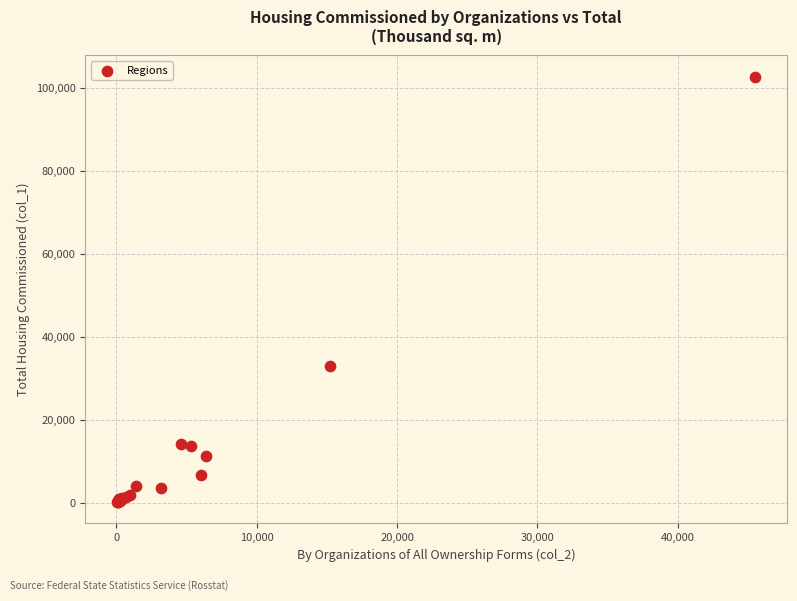

What Y value in the scatter plot is closest to 51446?

32877.6